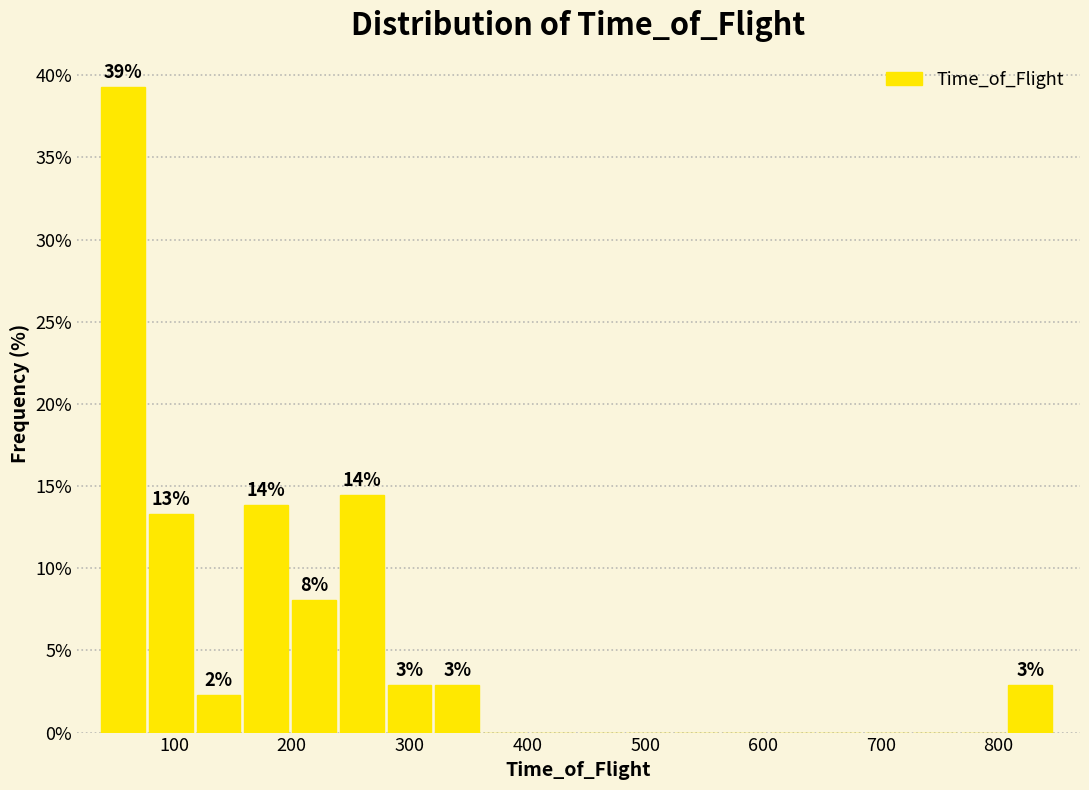

Over which range of the x-axis is the bar tallest?

40 to 80